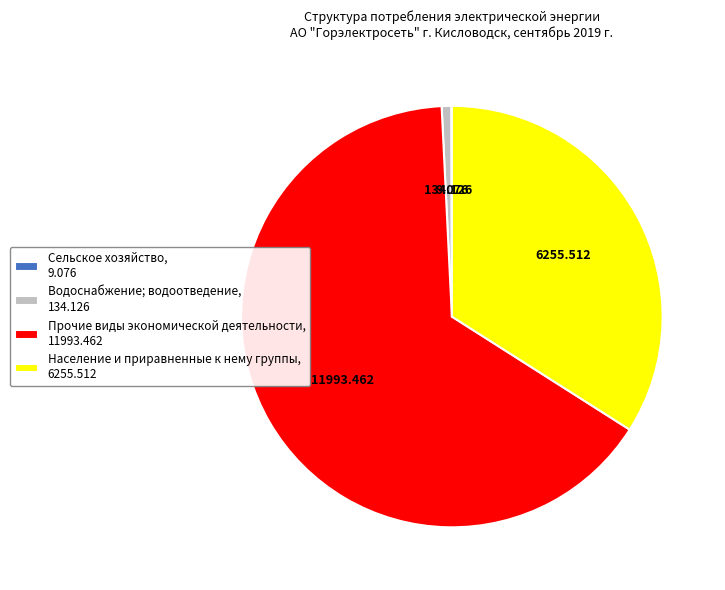

Does Прочие виды экономической деятельности, 11993.462 represent more than half of the total?

Yes